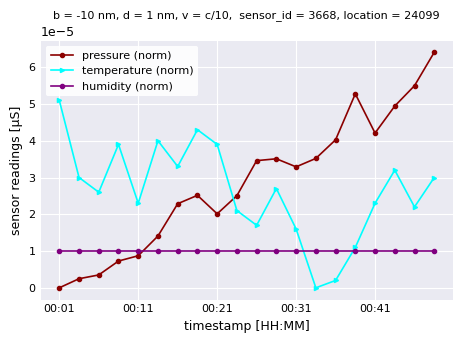

In temperature (norm), how many points are higher than both neighbors (excluding endpoints)?

5